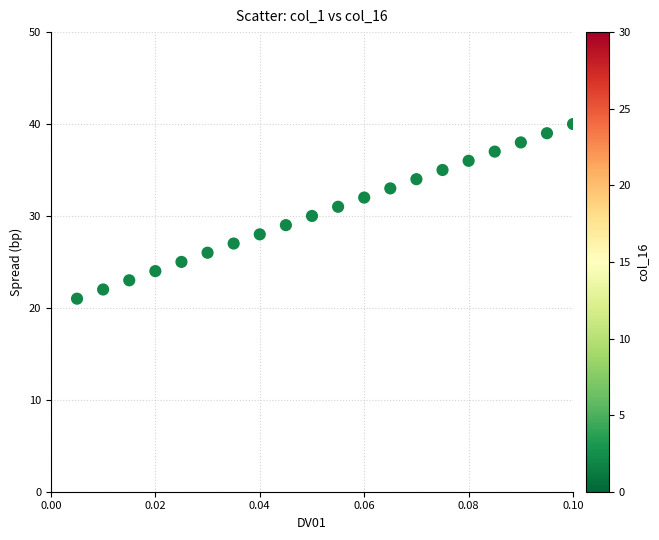

What is the range of Y values (max minus min)?

19